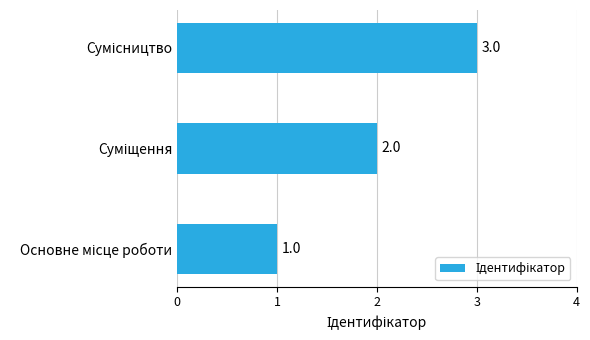

How many bars are there in total?

3